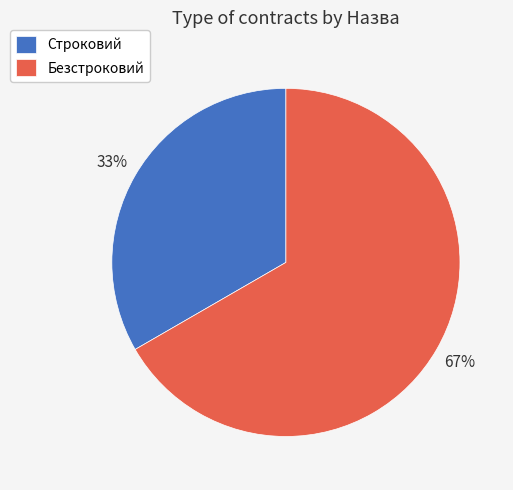

To the nearest percent, what is the average slice percentage?

50%